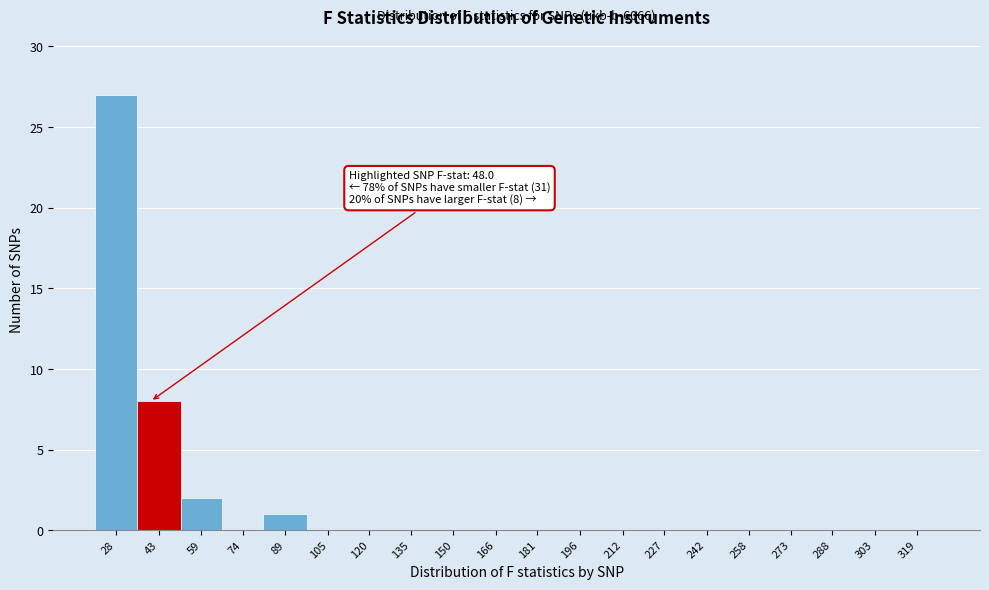

Reading left to right, list all the values displayed in this chart.

28=27	43=8	59=2	74=0	89=1	105=0	120=0	135=0	150=0	166=0	181=0	196=0	212=0	227=0	242=0	258=0	273=0	288=0	303=0	319=0